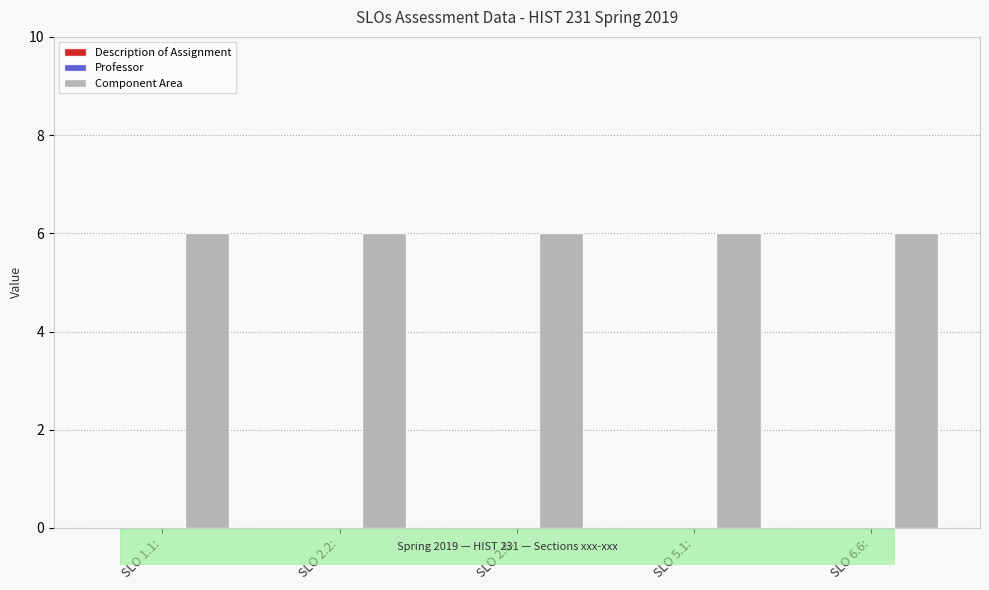

What is the total value across all series at SLO 2.2:?

6